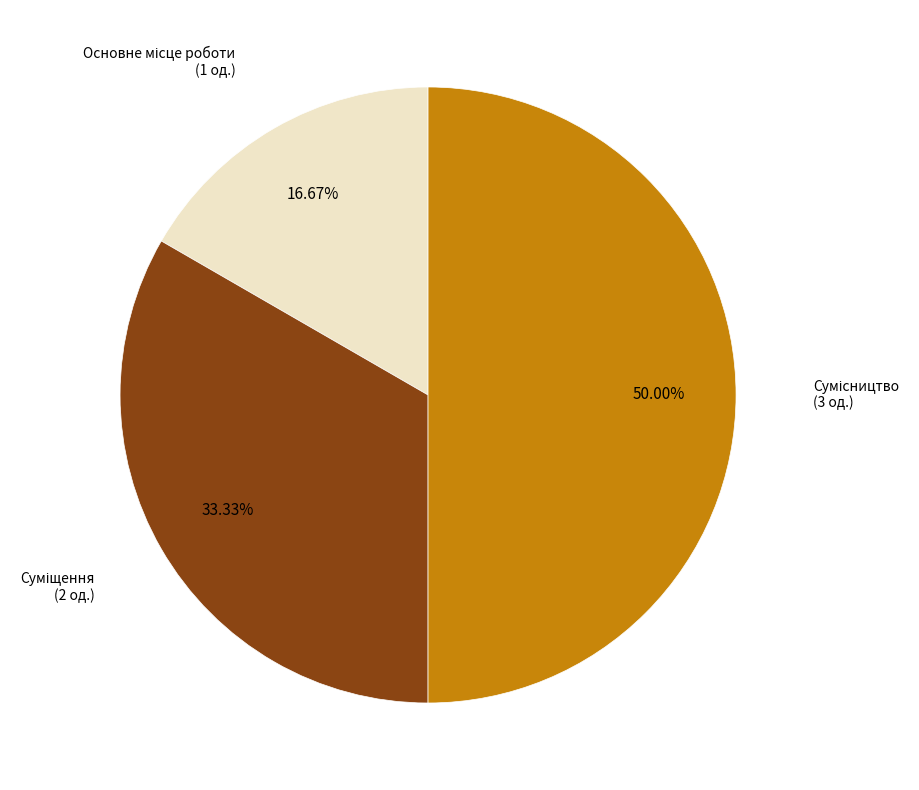

Which slice is the smallest?

Основне місце роботи